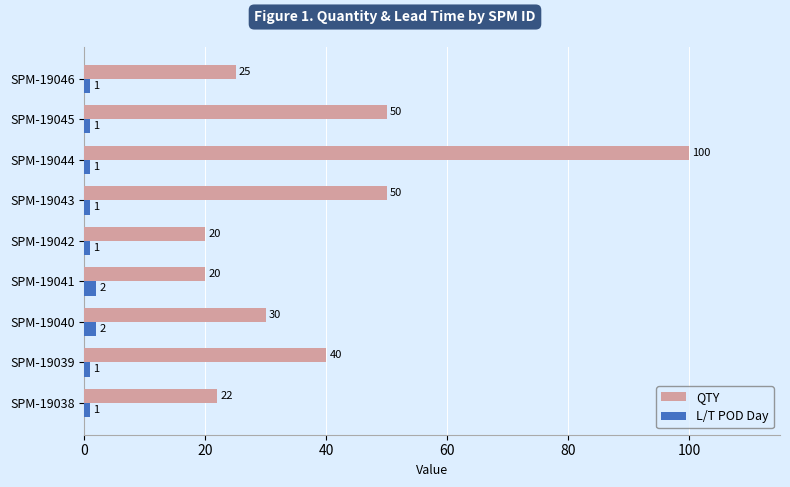

What is the greatest value displayed?

100